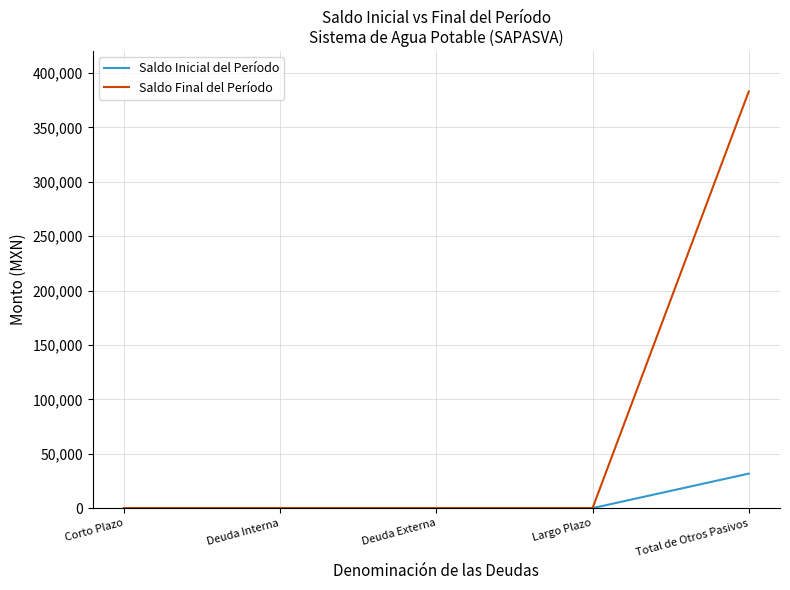

Which series has the largest range (max minus min)?

Saldo Final del Período